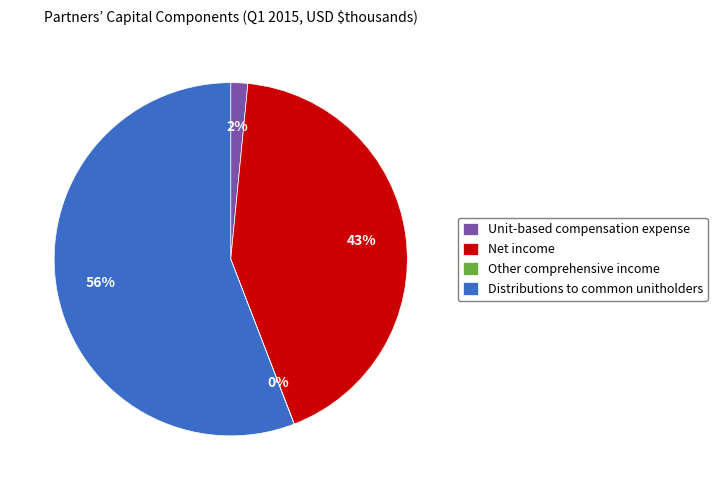

Which category accounts for the majority?

Distributions to common unitholders